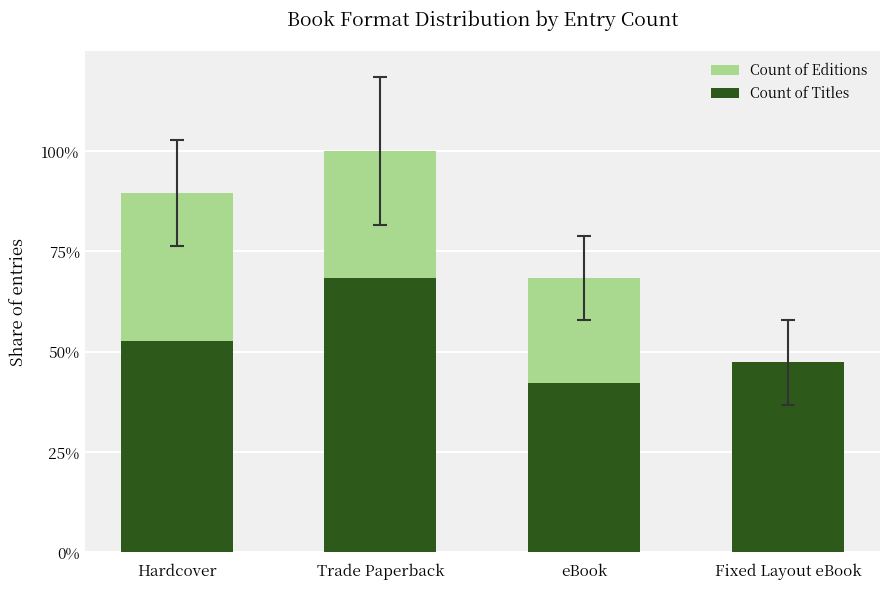

What are all the series names shown in the legend?

Count of Editions, Count of Titles